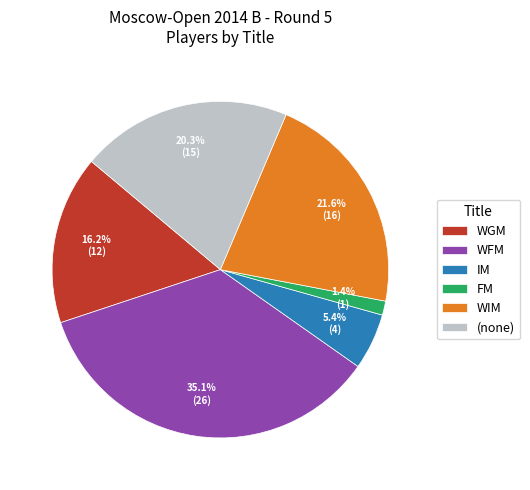

Which slice is the smallest?

FM